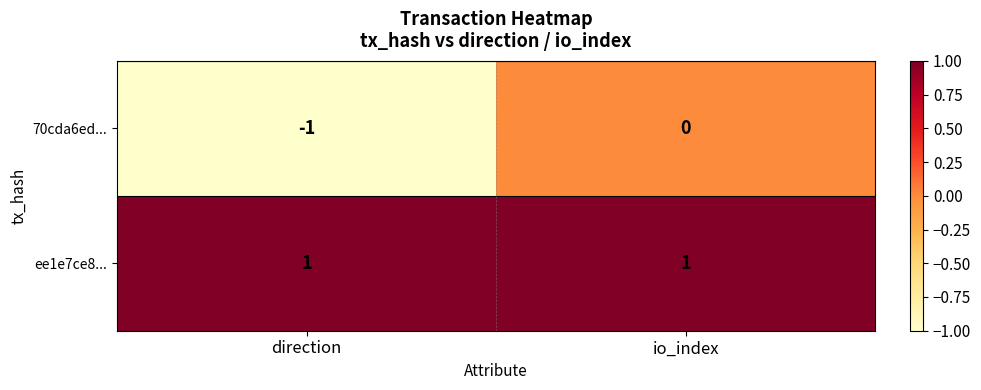

Which series changed the most between direction and io_index?

70cda6ed...